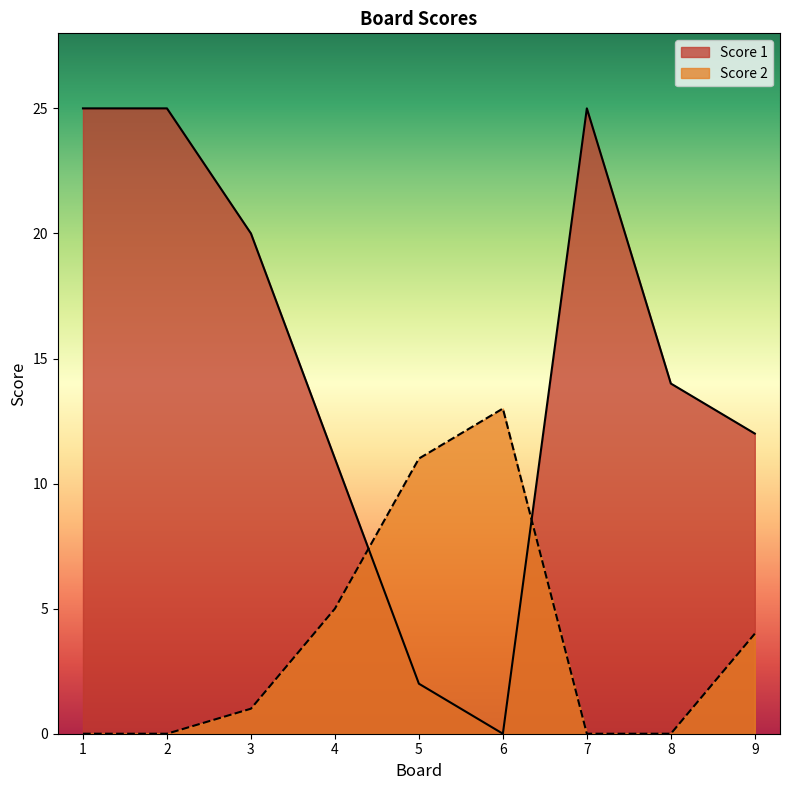

What is the average value of the Score 2 series?

4